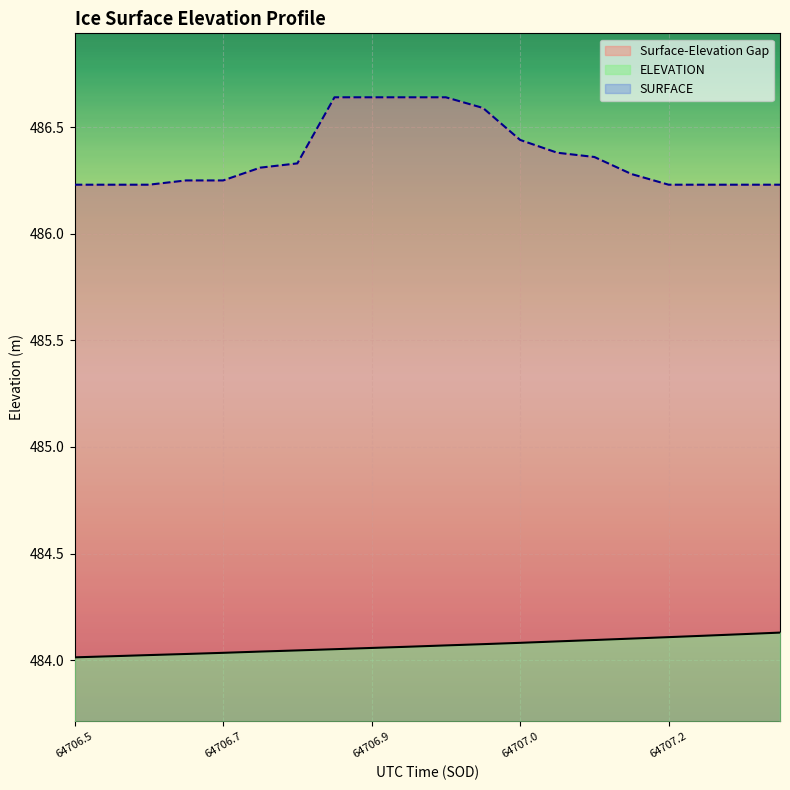

Which series has the largest range (max minus min)?

SURFACE